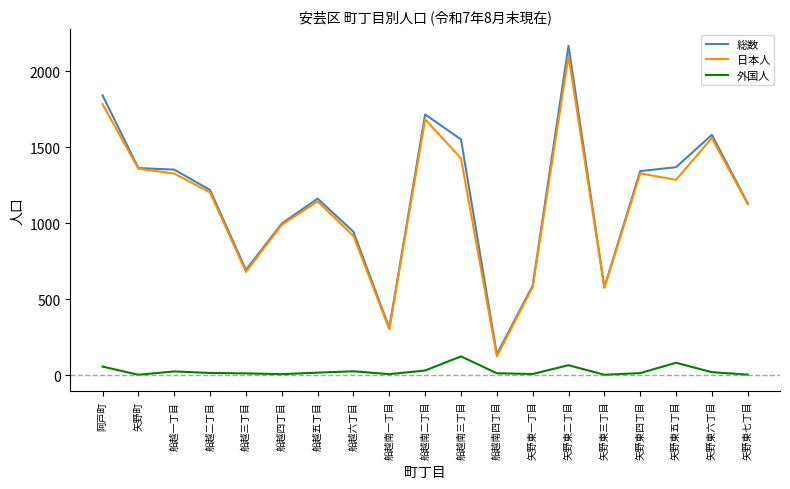

What is the greatest value displayed?

2169